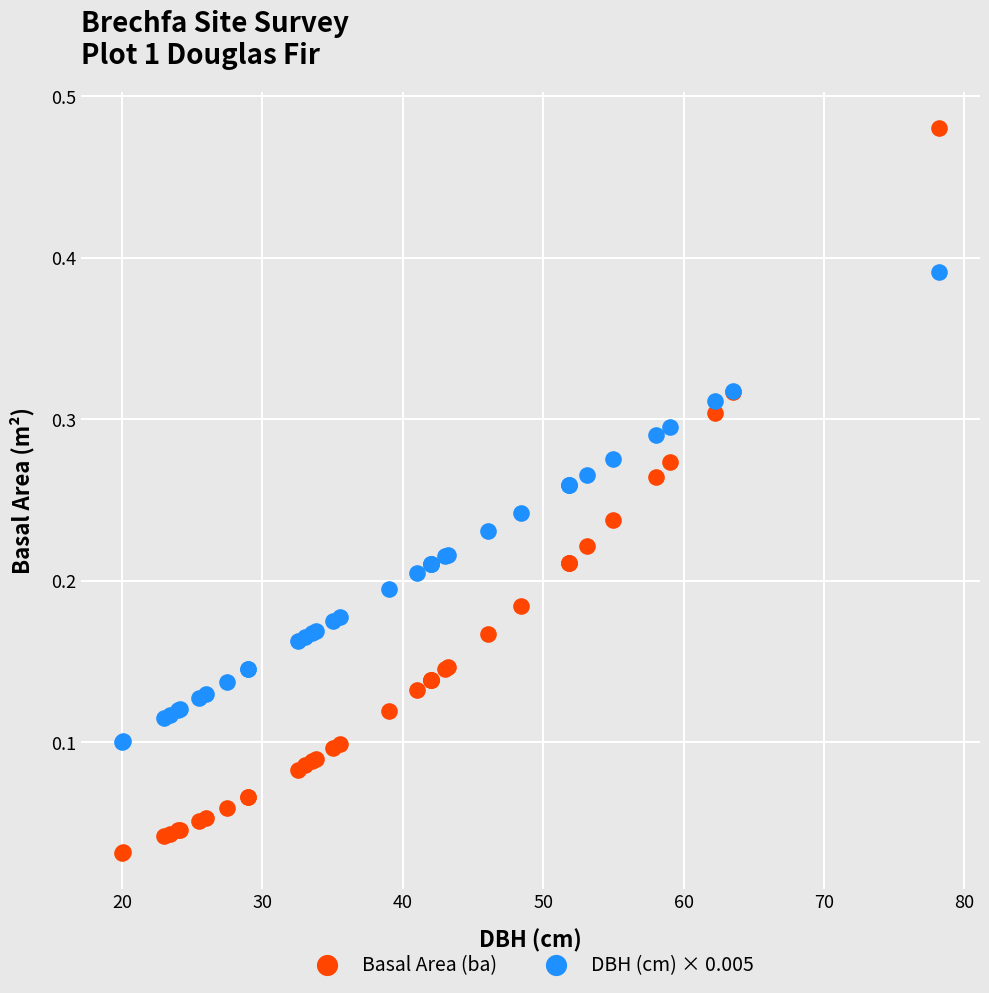

Which series reaches the maximum Y coordinate?

Basal Area (ba)